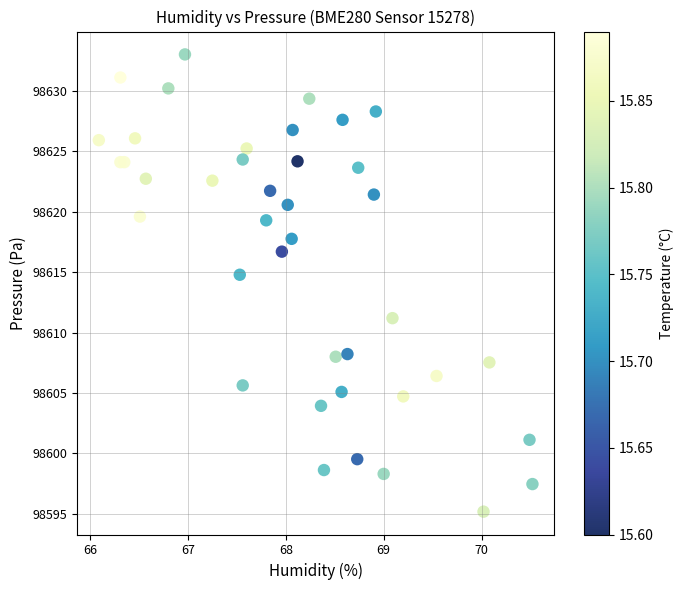

What Y value in the scatter plot is closest to 98614?

98614.8